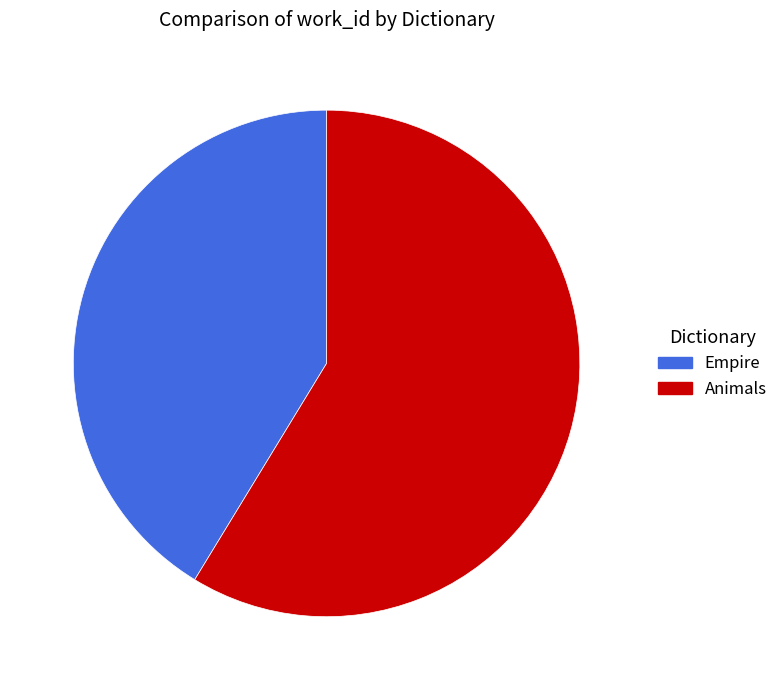

Rank the categories by value from highest to lowest.

Animals, Empire